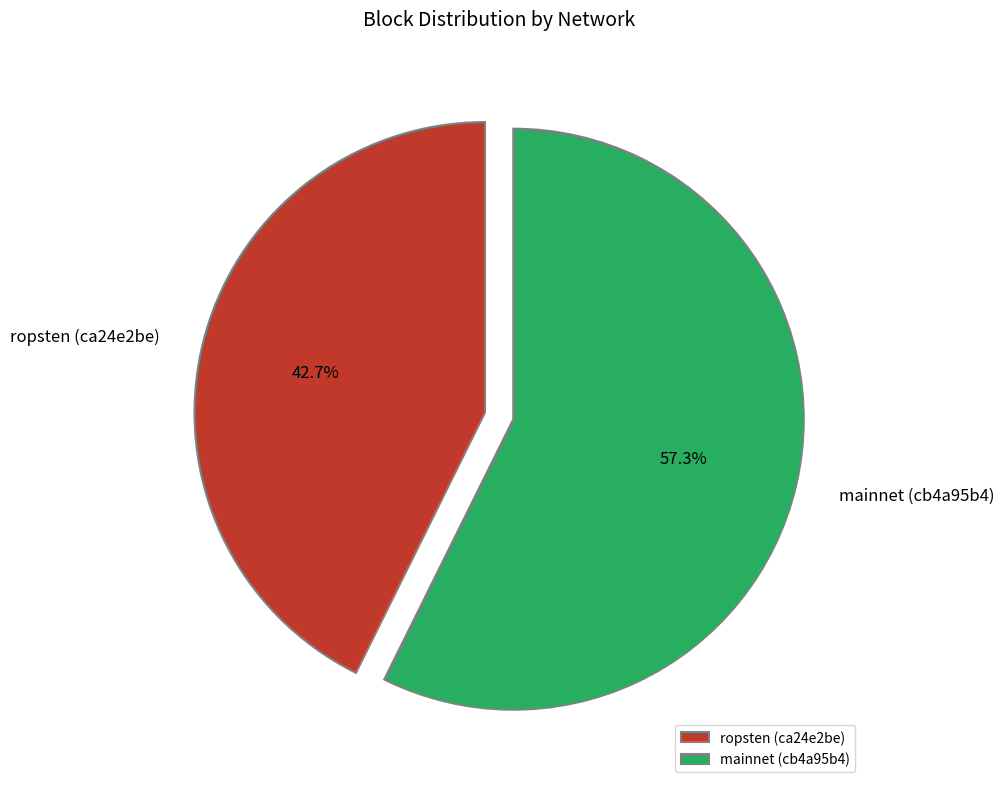

Which has a higher value, ropsten (ca24e2be) or mainnet (cb4a95b4)?

mainnet (cb4a95b4)